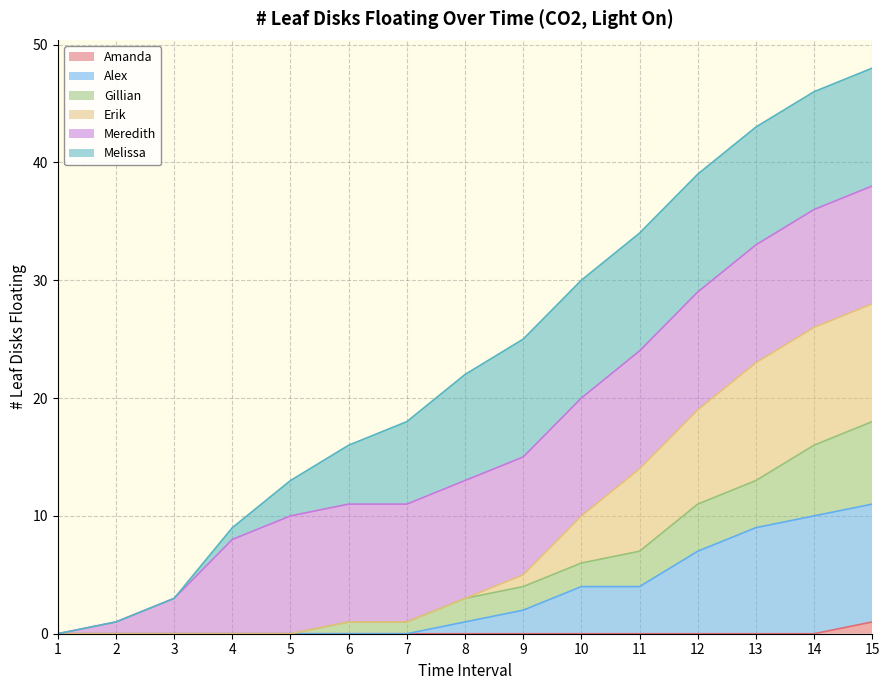

The value of Erik at 13 is 40. True or false?

False